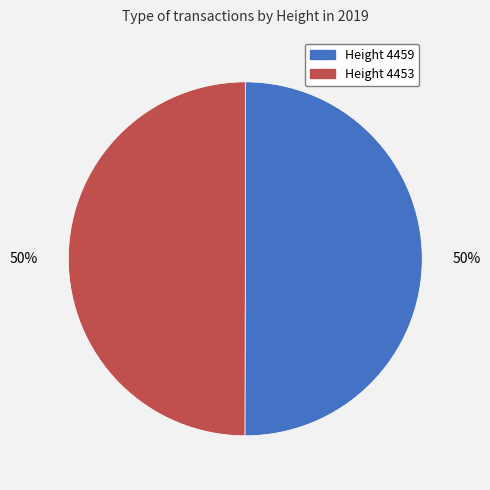

Count the number of slices in the pie.

2